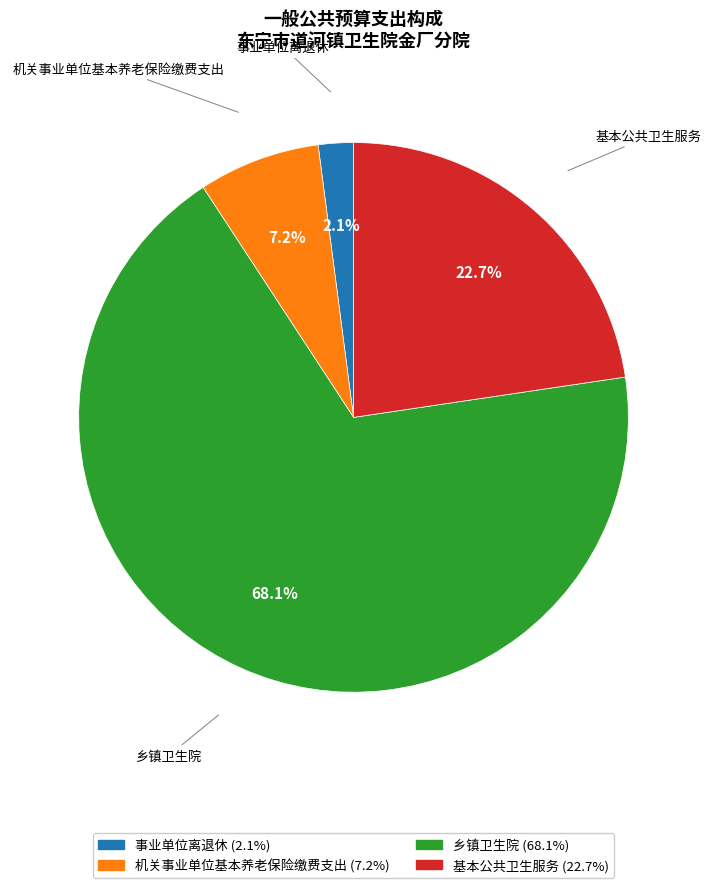

To the nearest percent, what is the average slice percentage?

25%